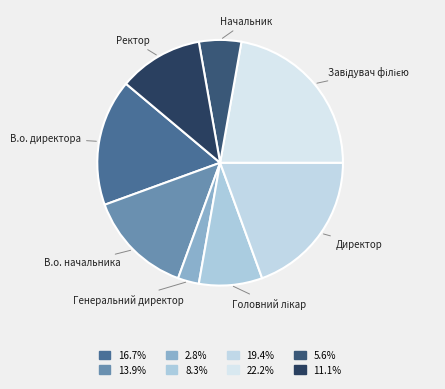

Does any single category account for the majority?

No